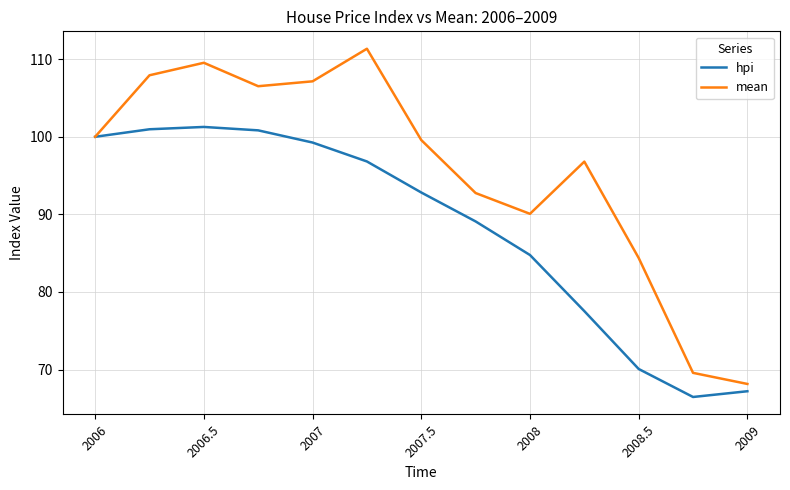

List the series in order of their overall mean, highest first.

mean, hpi